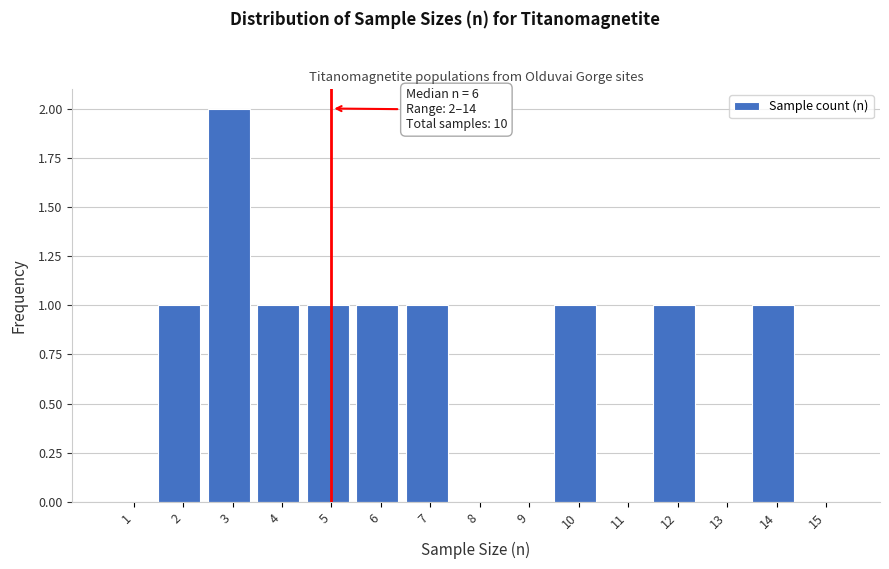

Reading left to right, list all the values displayed in this chart.

1=0	2=1	3=2	4=1	5=1	6=1	7=1	8=0	9=0	10=1	11=0	12=1	13=0	14=1	15=0